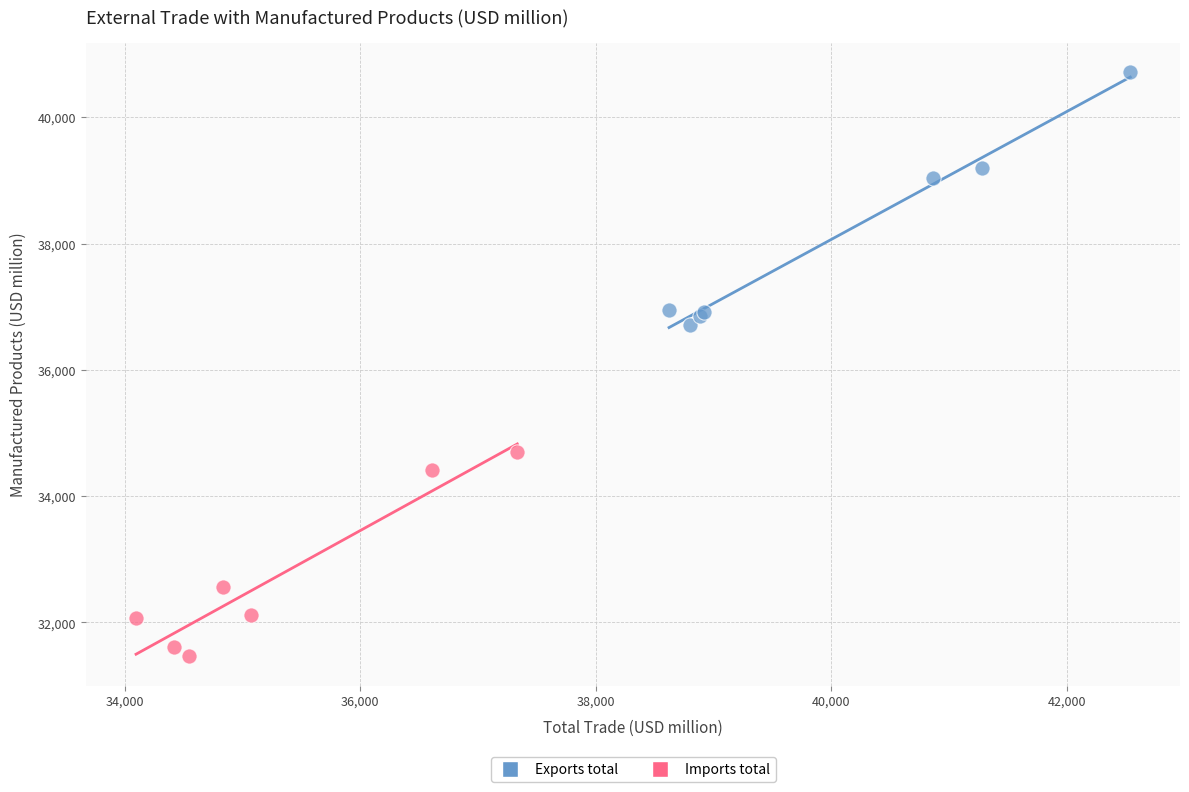

Which series reaches the maximum Y coordinate?

Exports total